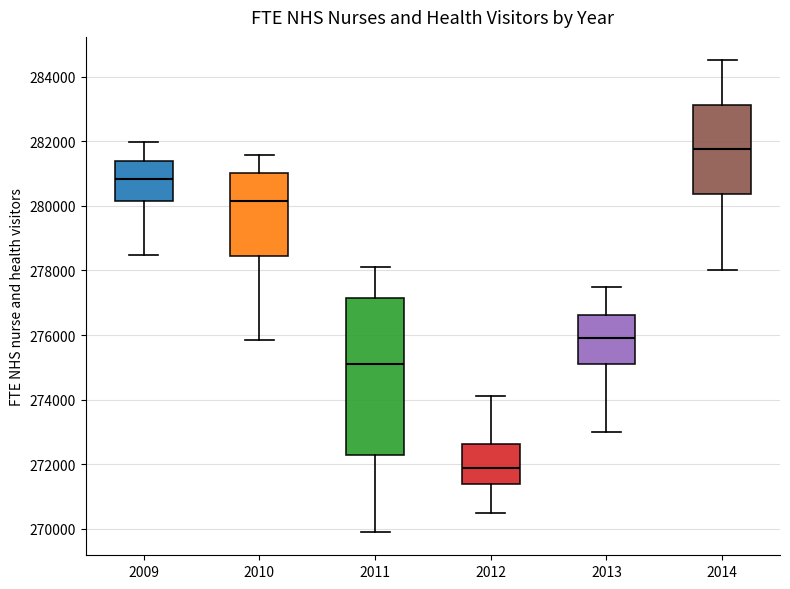

Reading left to right, read every box against the y-axis: the position of its median line, the range the box covers, and the ends of its whiskers. The values are not printed on the chart, so give them approximately, as read against the axis.

2009: median 280800, box 280200 to 281400, whiskers 278400 to 282000
2010: median 280200, box 278400 to 281000, whiskers 275800 to 281600
2011: median 275200, box 272200 to 277200, whiskers 270000 to 278000
2012: median 272000, box 271400 to 272600, whiskers 270600 to 274200
2013: median 276000, box 275200 to 276600, whiskers 273000 to 277600
2014: median 281800, box 280400 to 283200, whiskers 278000 to 284600